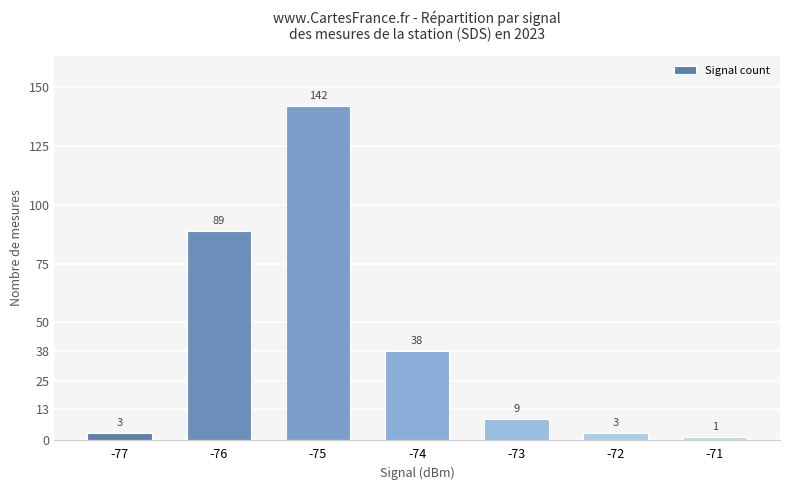

What is the difference between the maximum and minimum values?

141